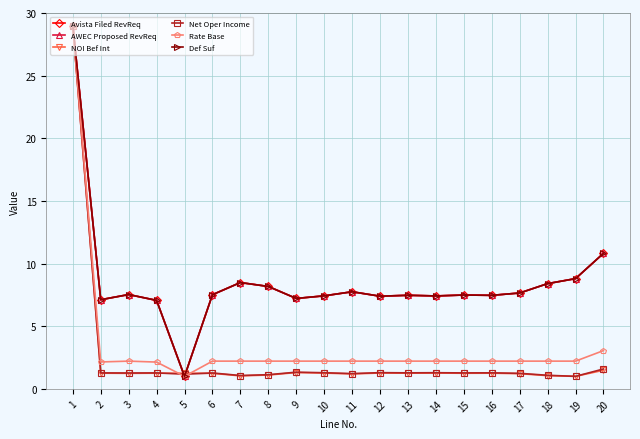

Is this an area chart (filled region under the line)?

No